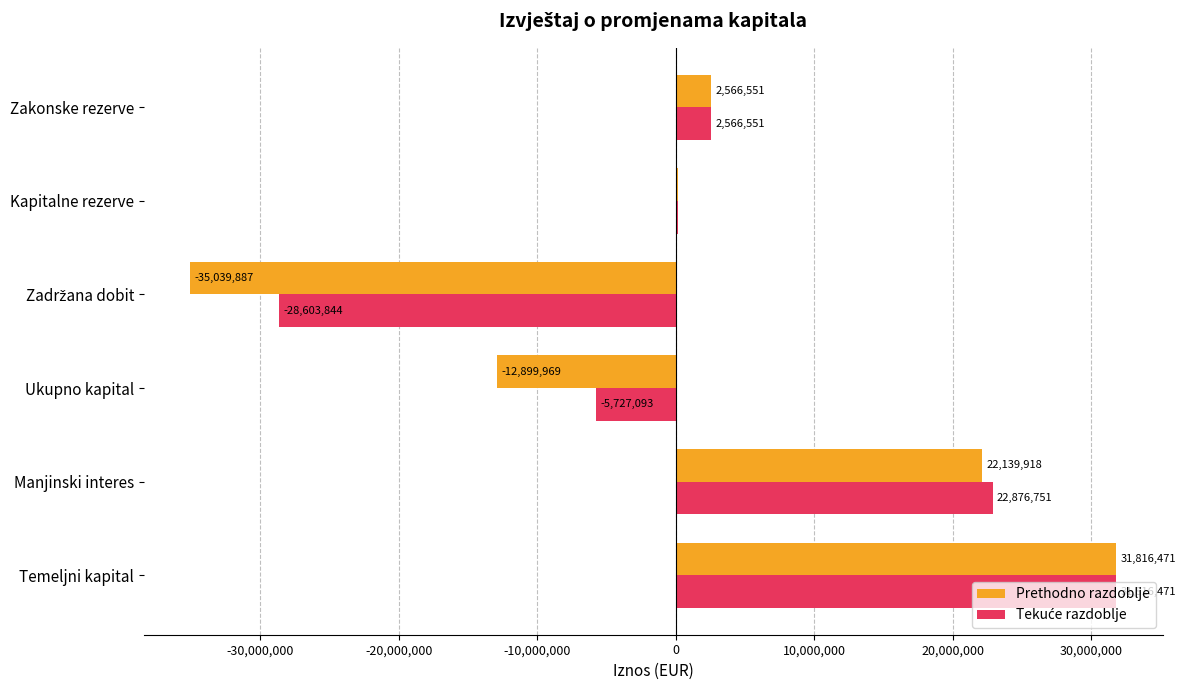

What is the sum of all Prethodno razdoblje values?

8775160